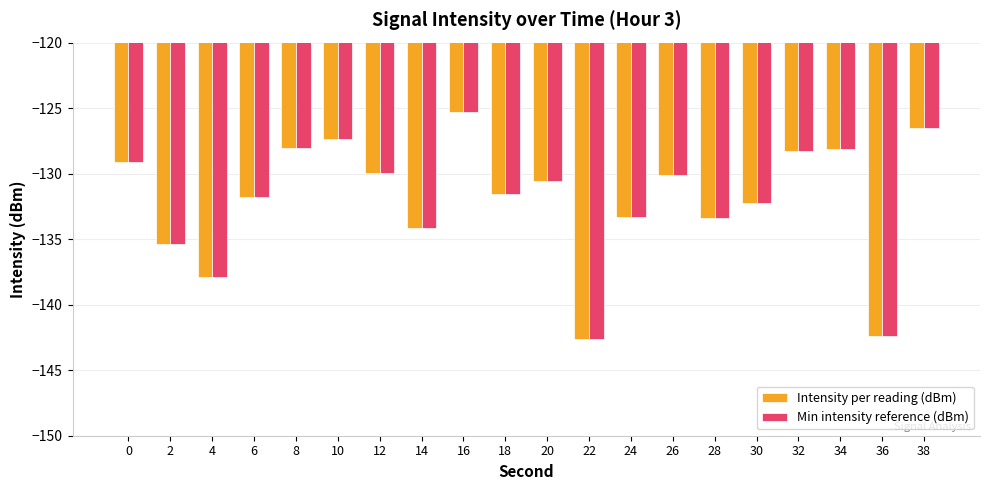

Reading left to right, list all the values displayed in this chart.

Intensity per reading (dBm): -129.1	-135.3	-137.9	-131.7	-128.1	-127.4	-129.9	-134.2	-125.3	-131.5	-130.5	-142.6	-133.3	-130.1	-133.4	-132.2	-128.2	-128.1	-142.4	-126.5
Min intensity reference (dBm): -129.1	-135.3	-137.9	-131.7	-128.1	-127.4	-129.9	-134.2	-125.3	-131.5	-130.5	-142.6	-133.3	-130.1	-133.4	-132.2	-128.2	-128.1	-142.4	-126.5